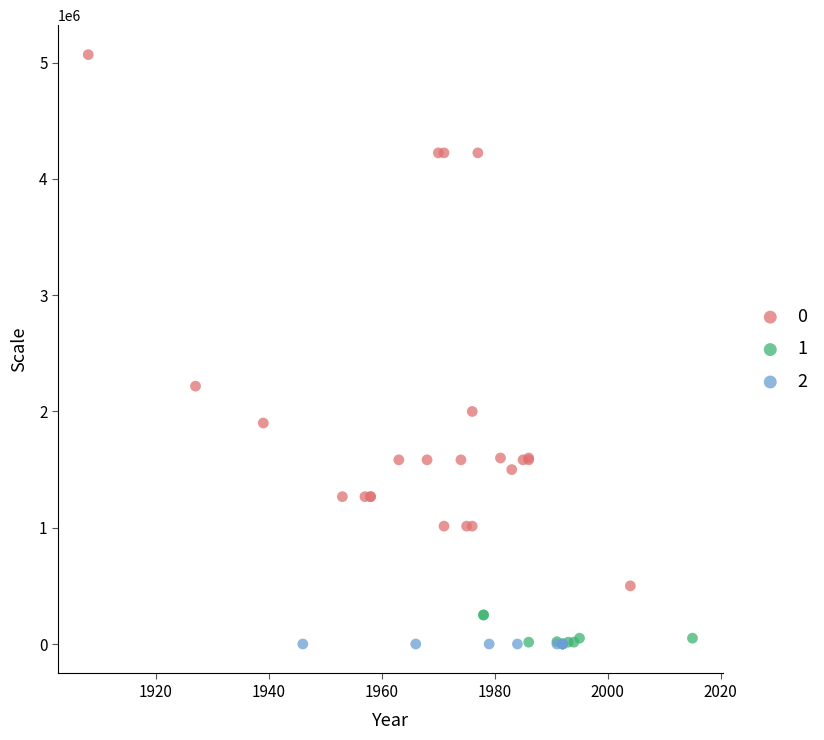

What are all the series names shown in the legend?

0, 1, 2